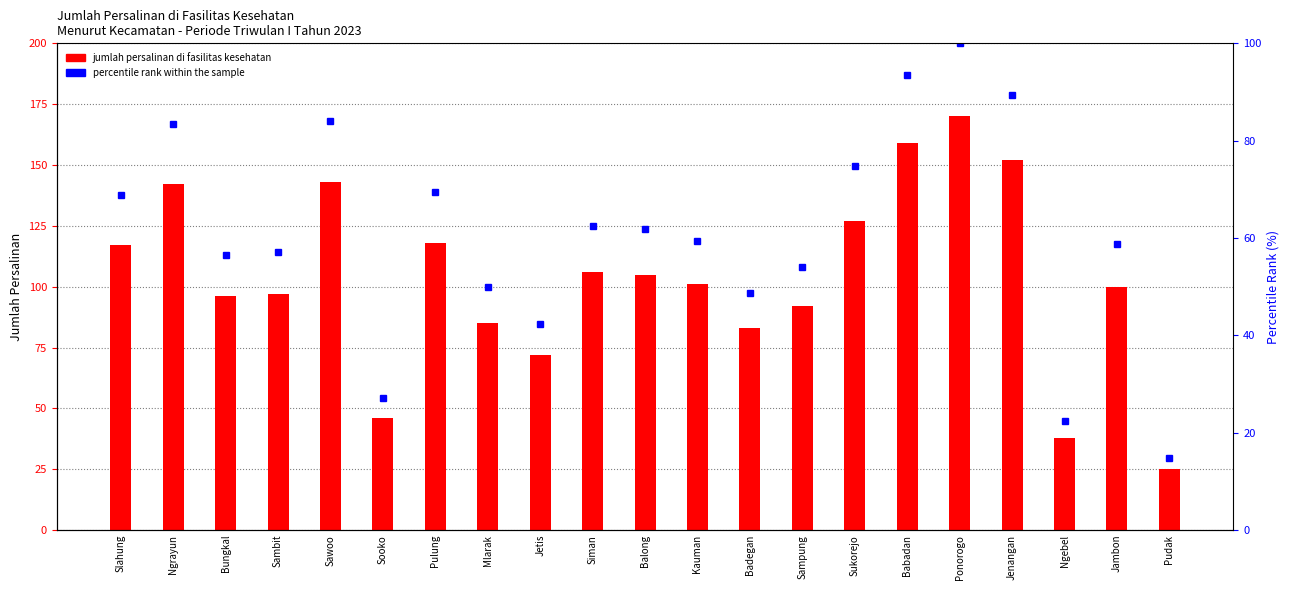

Between Bungkal and Sukorejo, which is larger?

Sukorejo